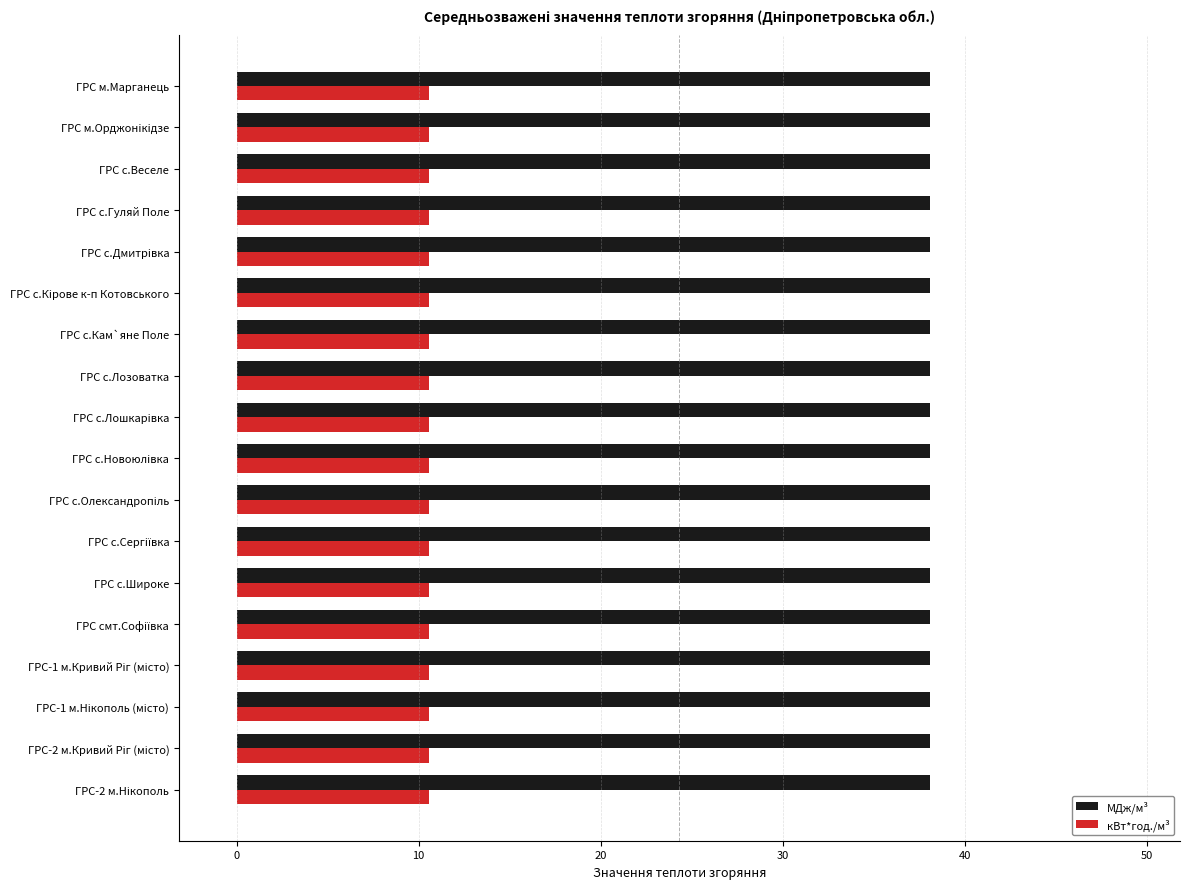

Which series has the widest spread of values?

МДж/м³